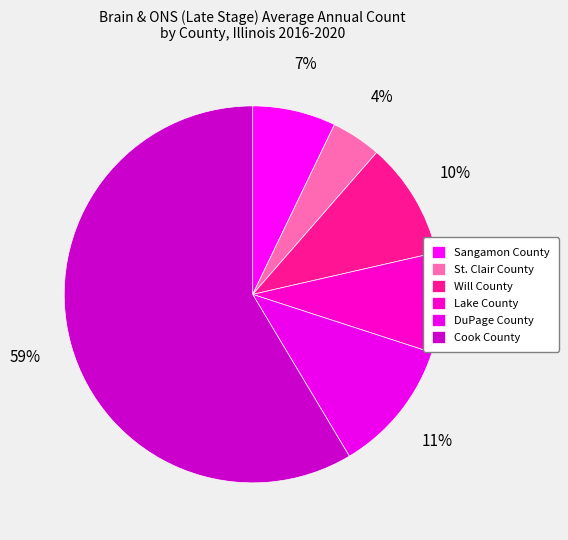

True or false: DuPage County accounts for 4% of the total.

False